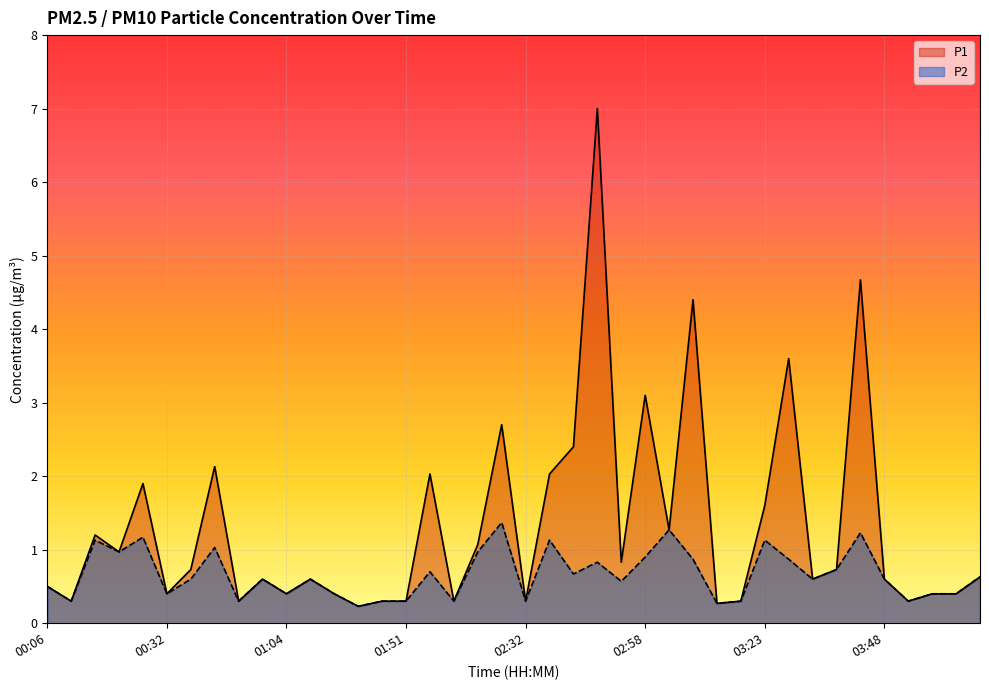

Reading right to left, list all the values displayed in this chart.

P1: 04:08=0.6	04:03=0.4	03:58=0.4	03:53=0.3	03:48=0.6	03:43=4.7	03:38=0.7	03:33=0.6	03:28=3.6	03:23=1.6	03:18=0.3	03:13=0.3	03:08=4.4	03:03=1.3	02:58=3.1	02:53=0.8	02:48=7.0	02:42=2.4	02:37=2.0	02:32=0.3	02:27=2.7	02:22=1.1	02:17=0.3	02:12=2.0	01:51=0.3	01:46=0.3	01:41=0.2	01:30=0.4	01:19=0.6	01:04=0.4	00:59=0.6	00:48=0.3	00:42=2.1	00:37=0.7	00:32=0.4	00:27=1.9	00:22=1.0	00:17=1.2	00:12=0.3	00:06=0.5
P2: 04:08=0.6	04:03=0.4	03:58=0.4	03:53=0.3	03:48=0.6	03:43=1.2	03:38=0.7	03:33=0.6	03:28=0.9	03:23=1.1	03:18=0.3	03:13=0.3	03:08=0.9	03:03=1.3	02:58=0.9	02:53=0.6	02:48=0.8	02:42=0.7	02:37=1.1	02:32=0.3	02:27=1.4	02:22=1.0	02:17=0.3	02:12=0.7	01:51=0.3	01:46=0.3	01:41=0.2	01:30=0.4	01:19=0.6	01:04=0.4	00:59=0.6	00:48=0.3	00:42=1.0	00:37=0.6	00:32=0.4	00:27=1.2	00:22=1.0	00:17=1.1	00:12=0.3	00:06=0.5